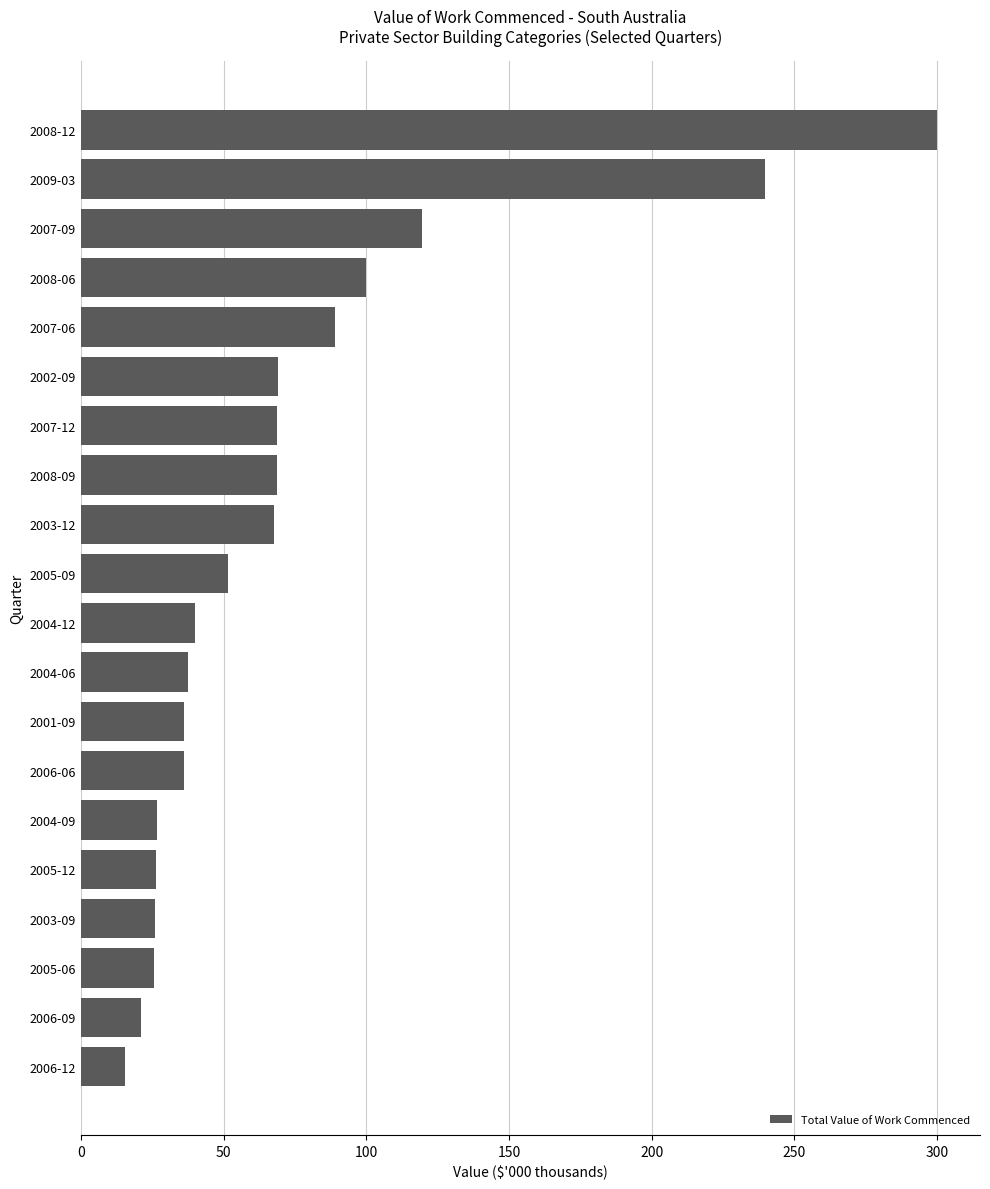

Between 2001-09 and 2002-09, which is larger?

2002-09